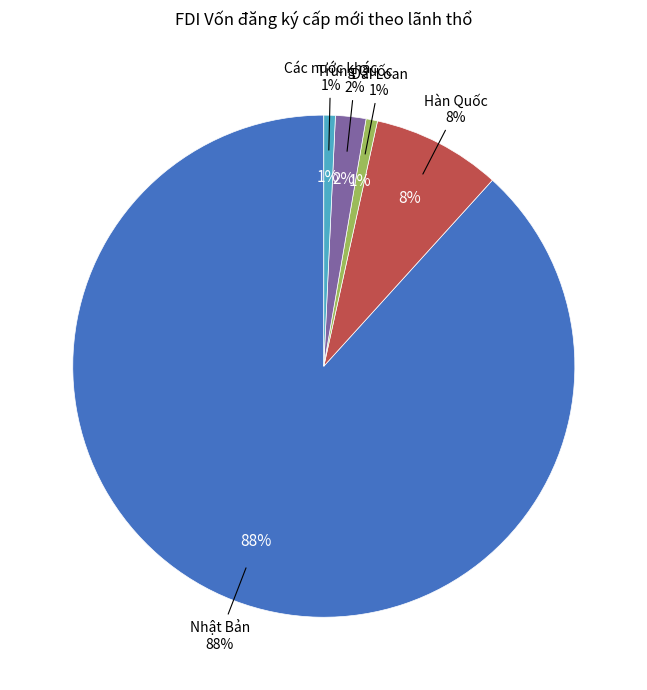

Combined, what portion of the pie is Nhật Bản and Đài Loan?

89.0%